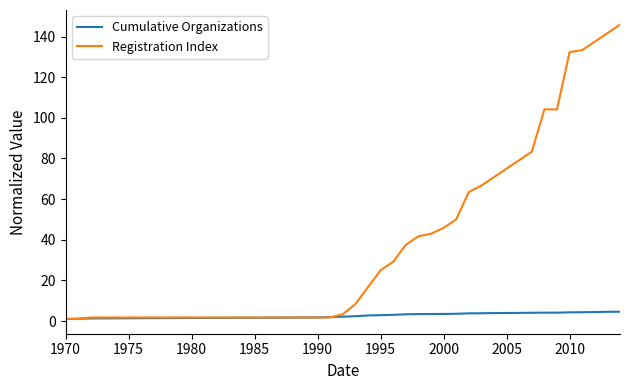

What is the difference between the second highest and second lowest values in the Registration Index series?

140.5